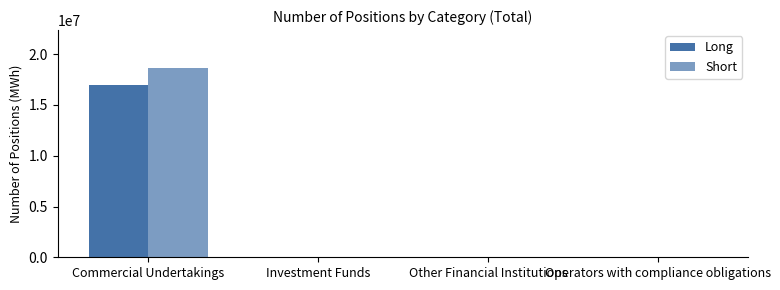

What is the label of the 3rd bar from the right?

Investment Funds